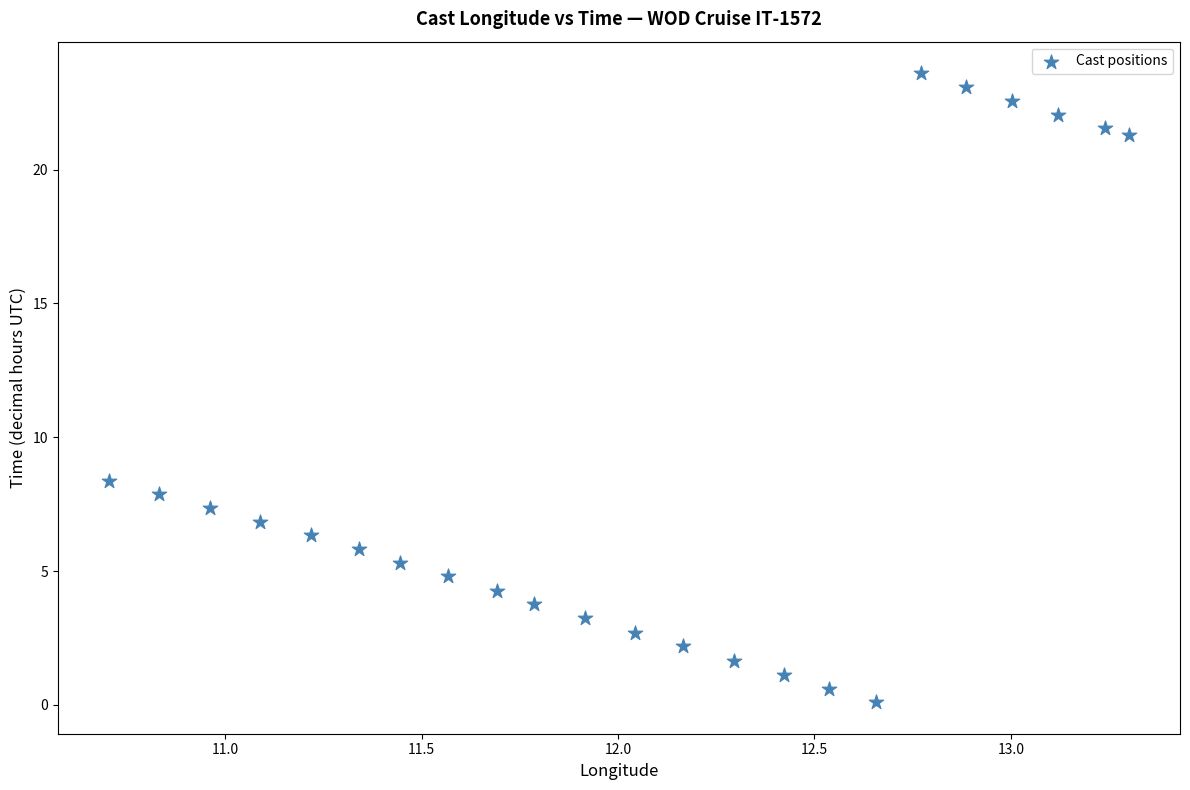

What Y value in the scatter plot is closest to 11?

8.4